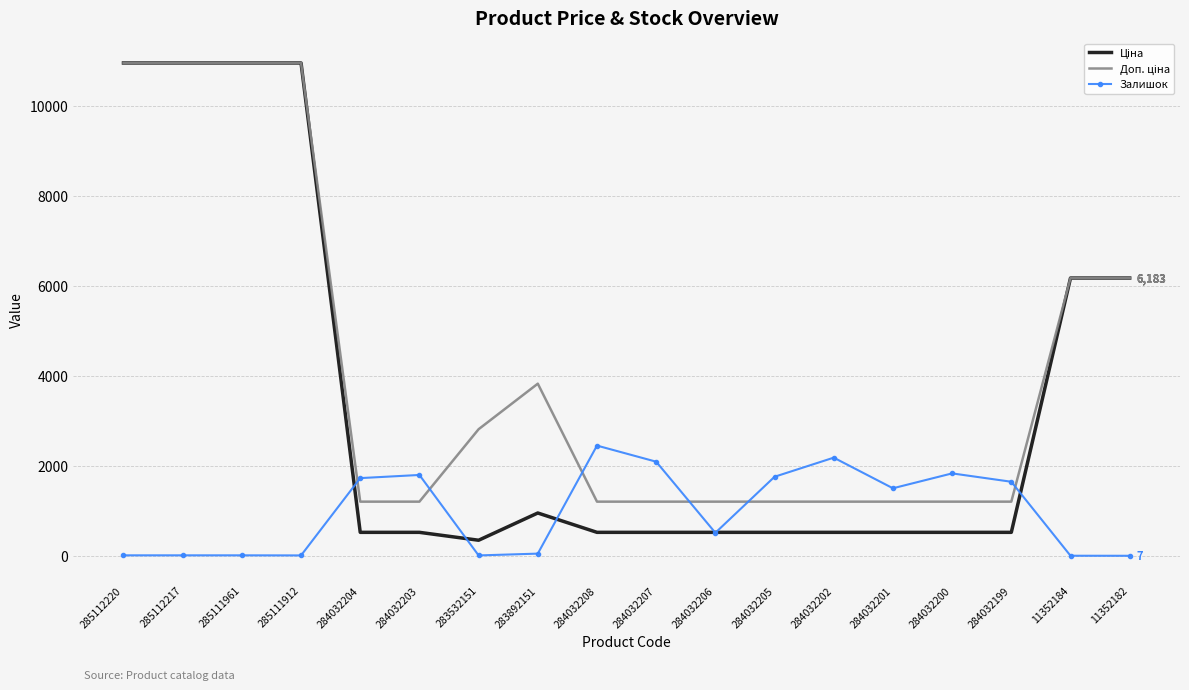

What is the total value across all series at 284032199?

3391.9